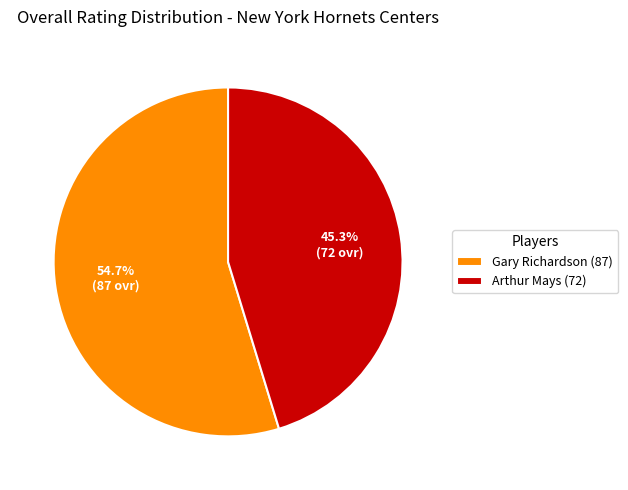

Count the number of slices in the pie.

2